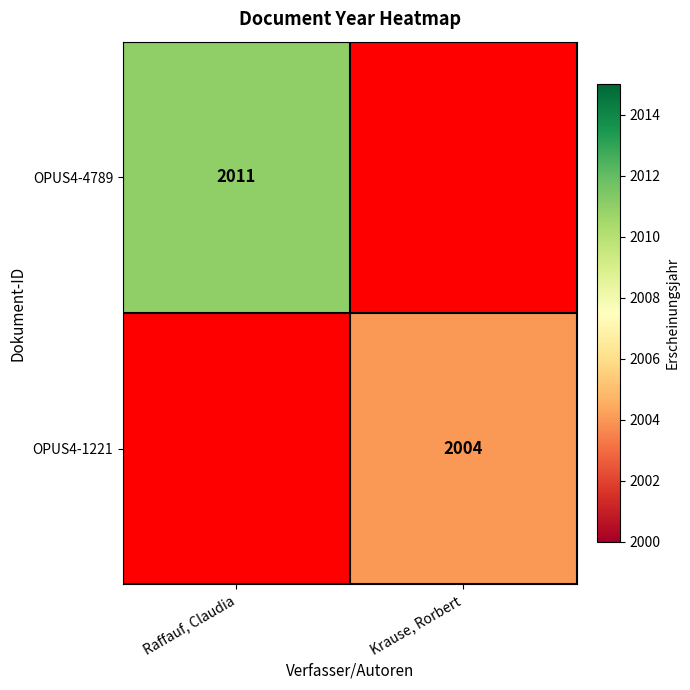

At which category does the chart reach its peak across all series?

Raffauf, Claudia